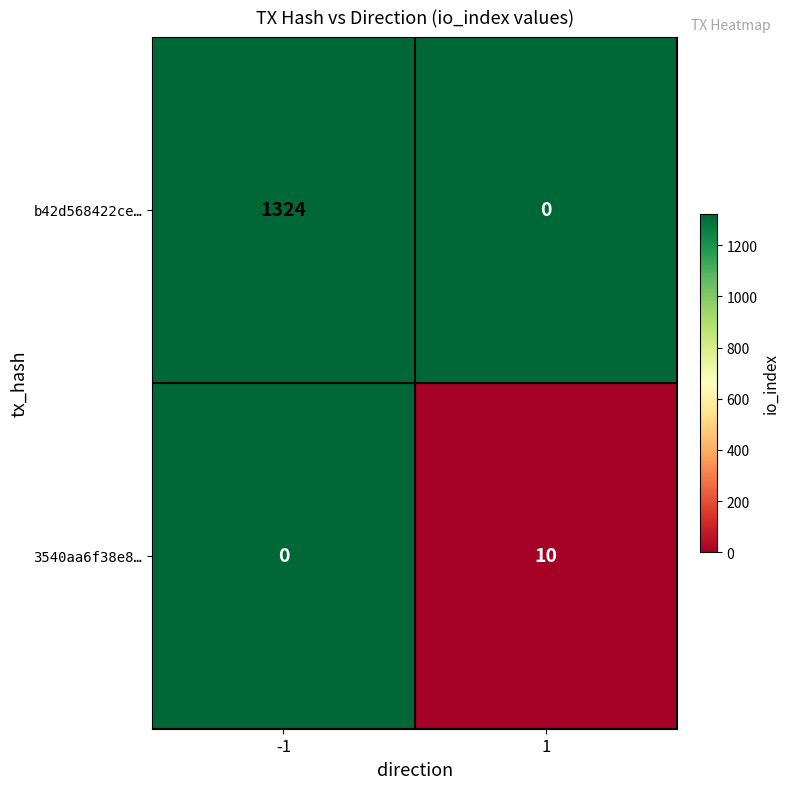

What is the maximum value shown in the chart?

1324.0